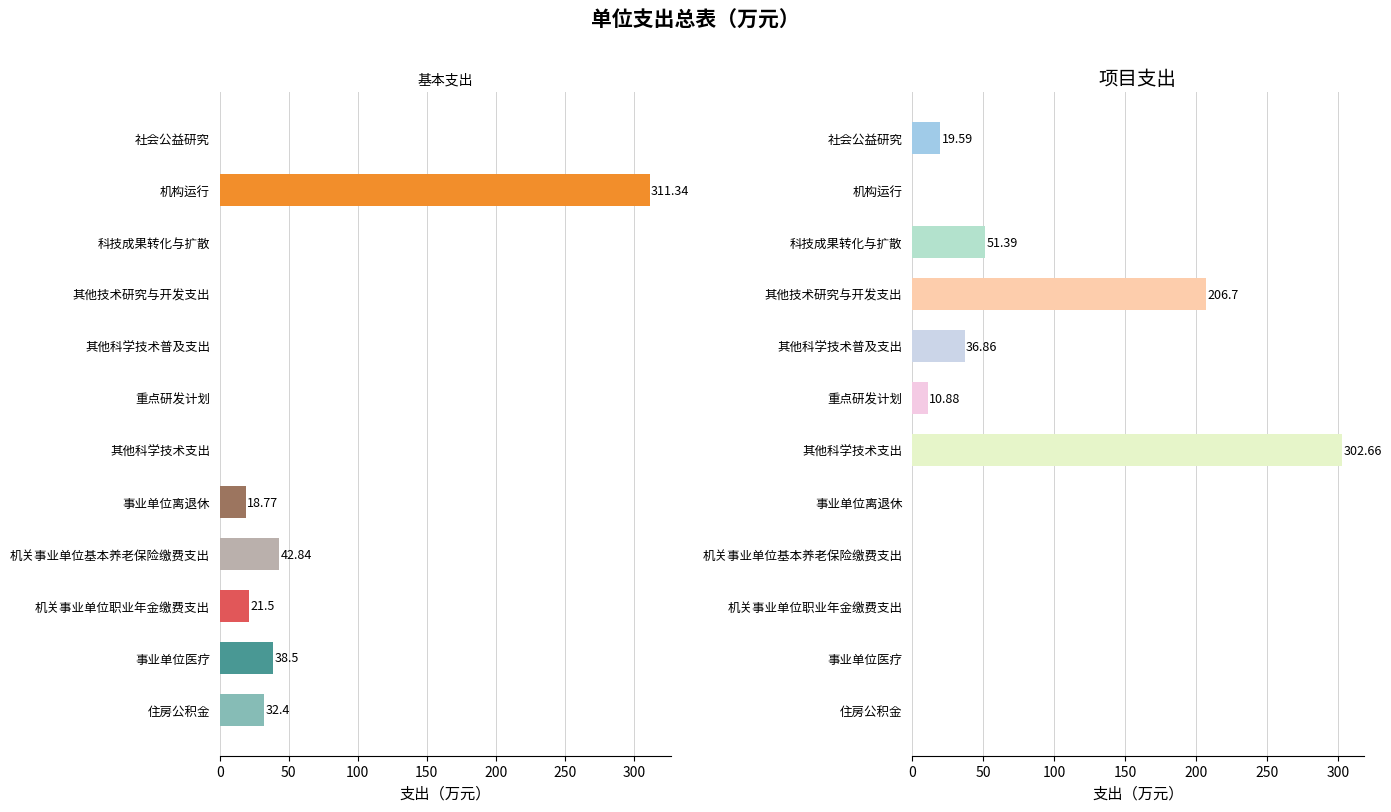

What is the highest value of the 项目支出 series?

302.7